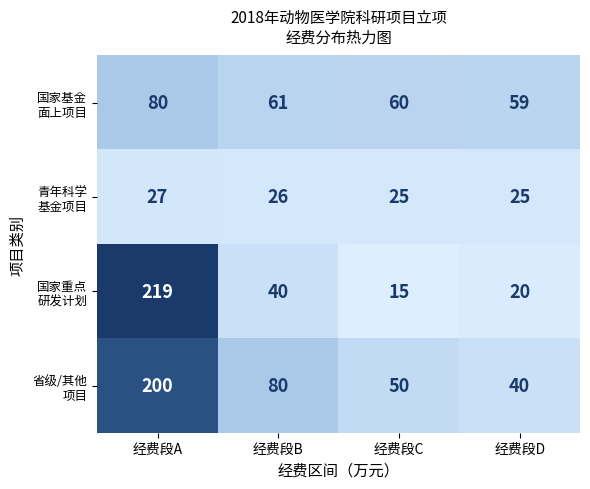

What is the maximum value shown in the chart?

219